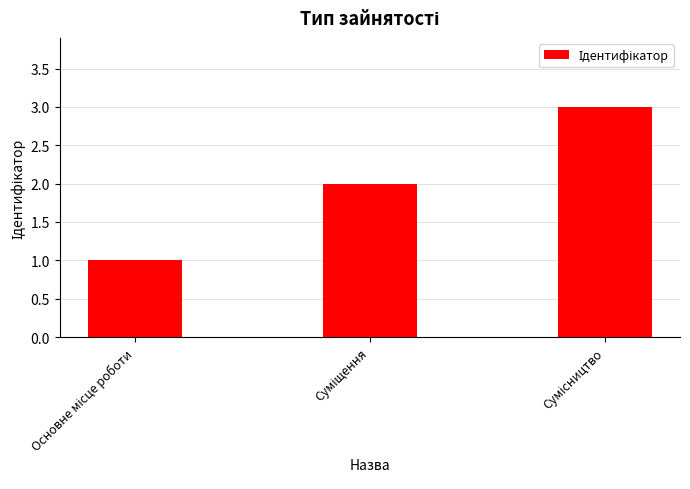

What is the greatest value displayed?

3